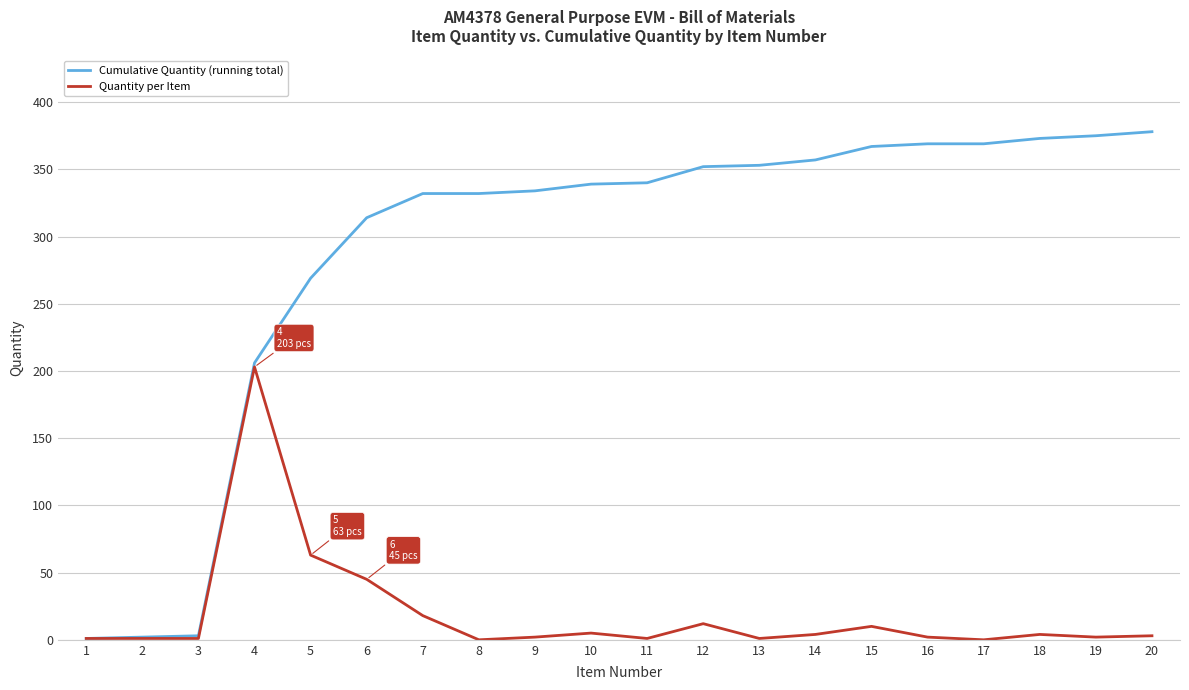

Which series has the widest spread of values?

Cumulative Quantity (running total)